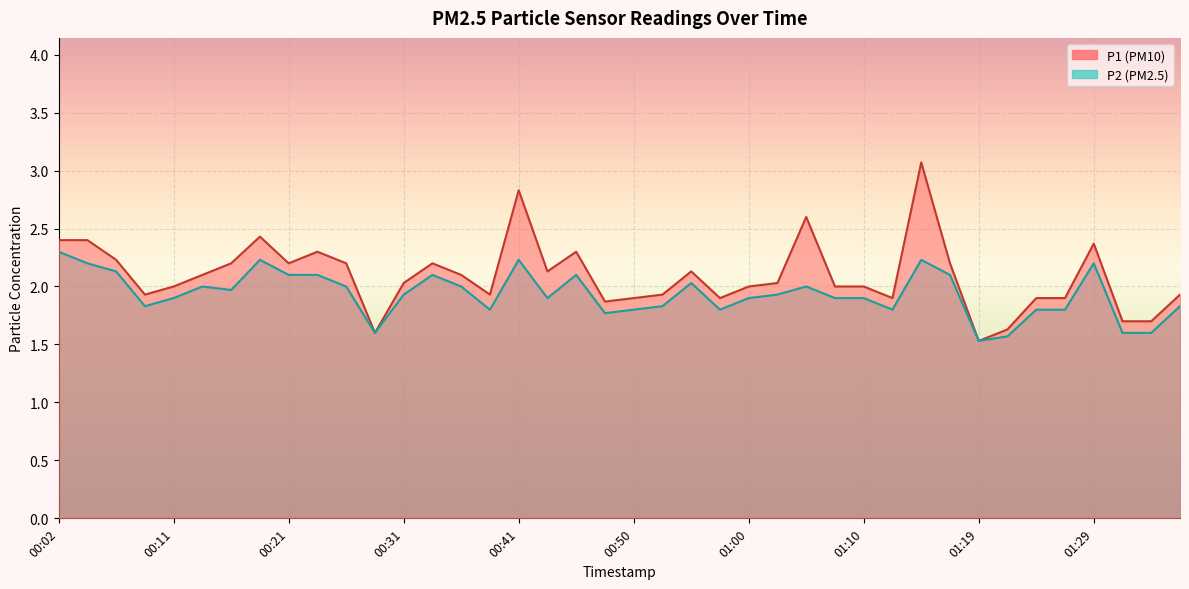

What is the sum of the P2 values at 00:58 and 01:19?

3.3